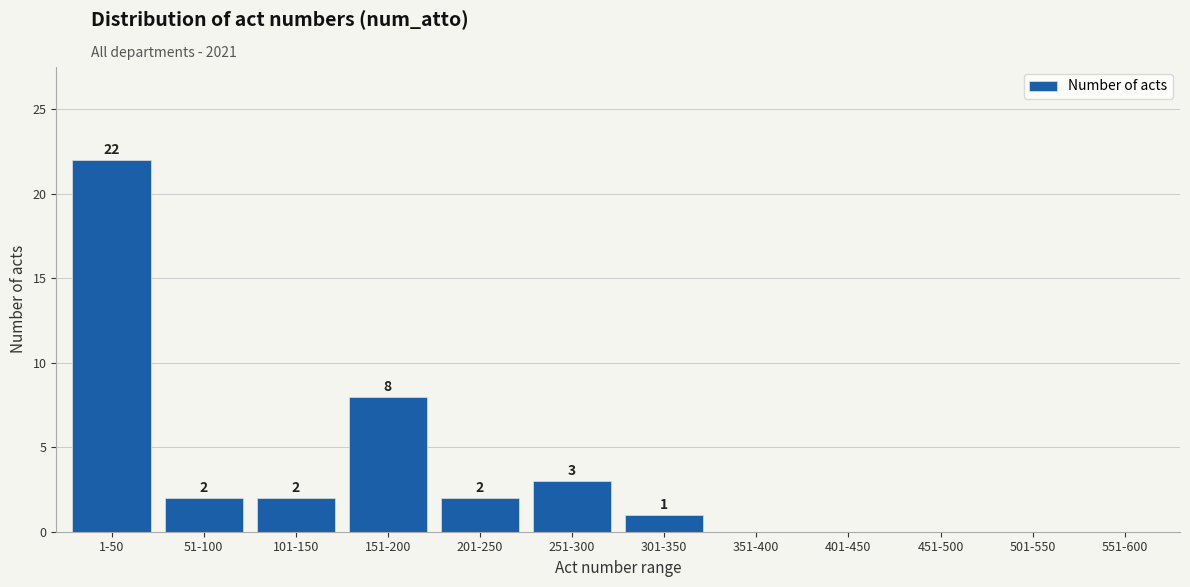

Reading left to right, what are all the values shown in this chart?

1-50=22	51-100=2	101-150=2	151-200=8	201-250=2	251-300=3	301-350=1	351-400=0	401-450=0	451-500=0	501-550=0	551-600=0